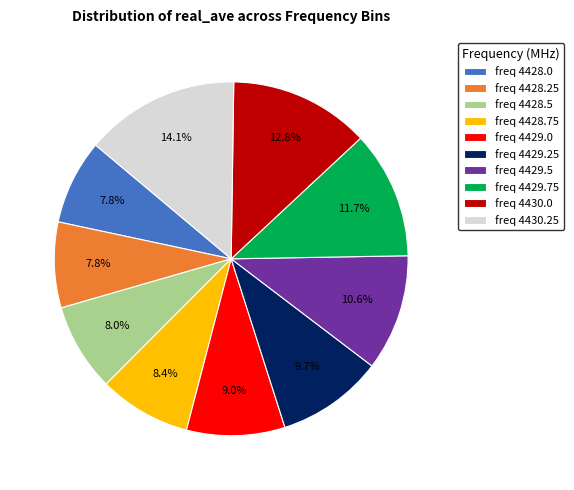

Is there any slice that represents more than half of the pie?

No